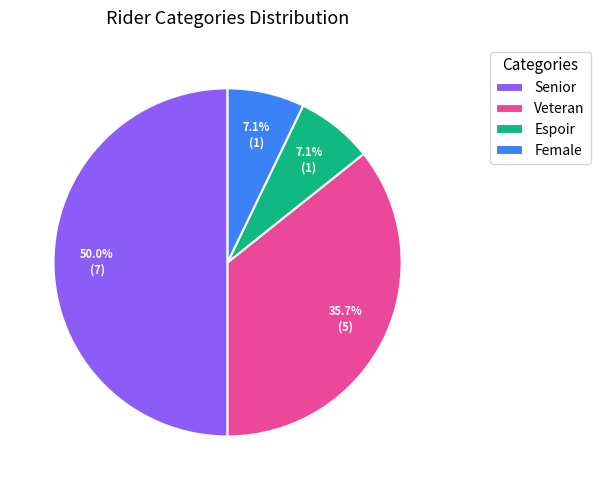

What is the ratio of the value at Espoir to the value at Veteran?

0.2